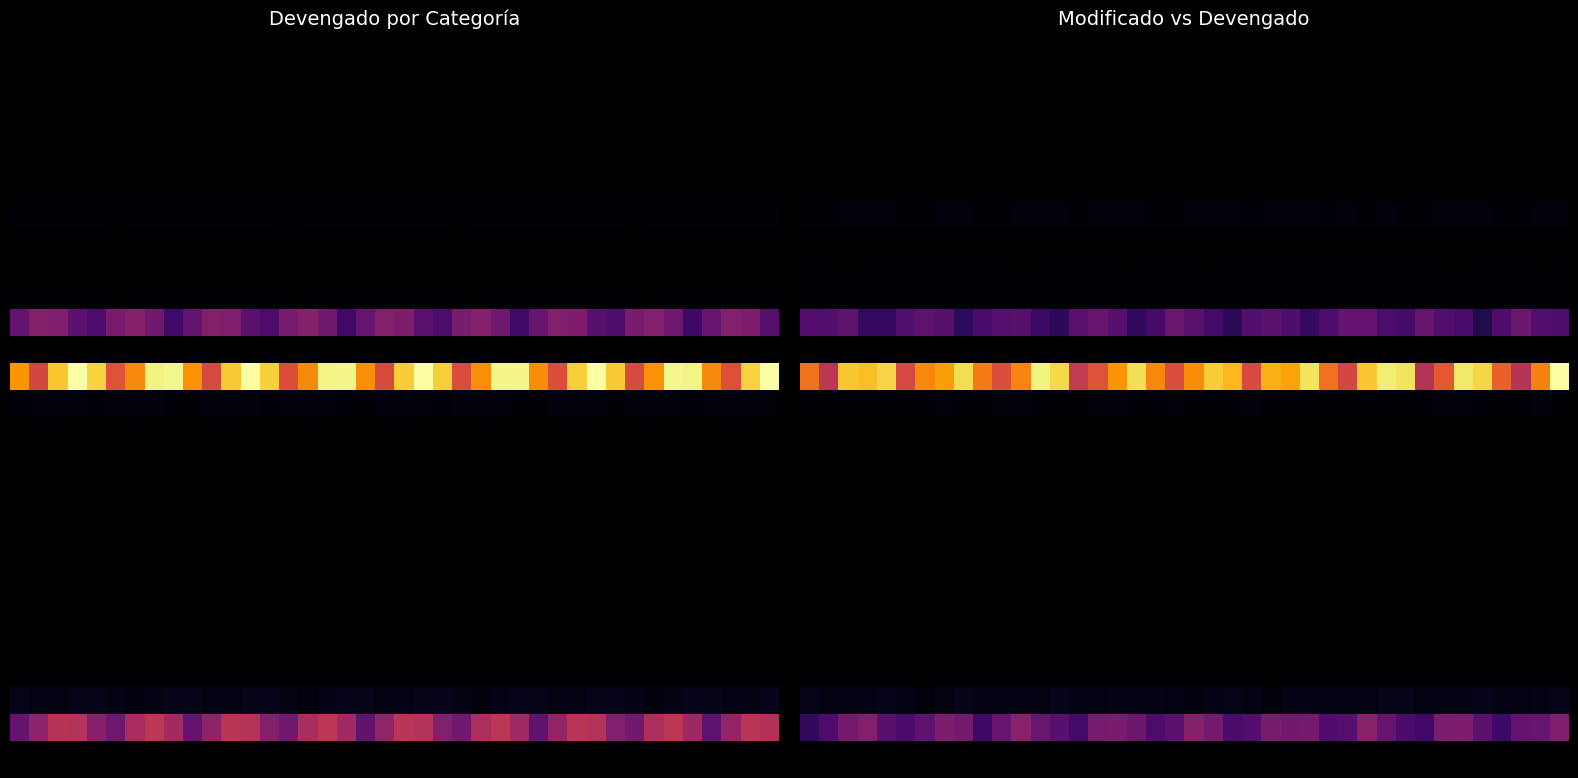

What is the total value across all series at 13?

17957261095.6